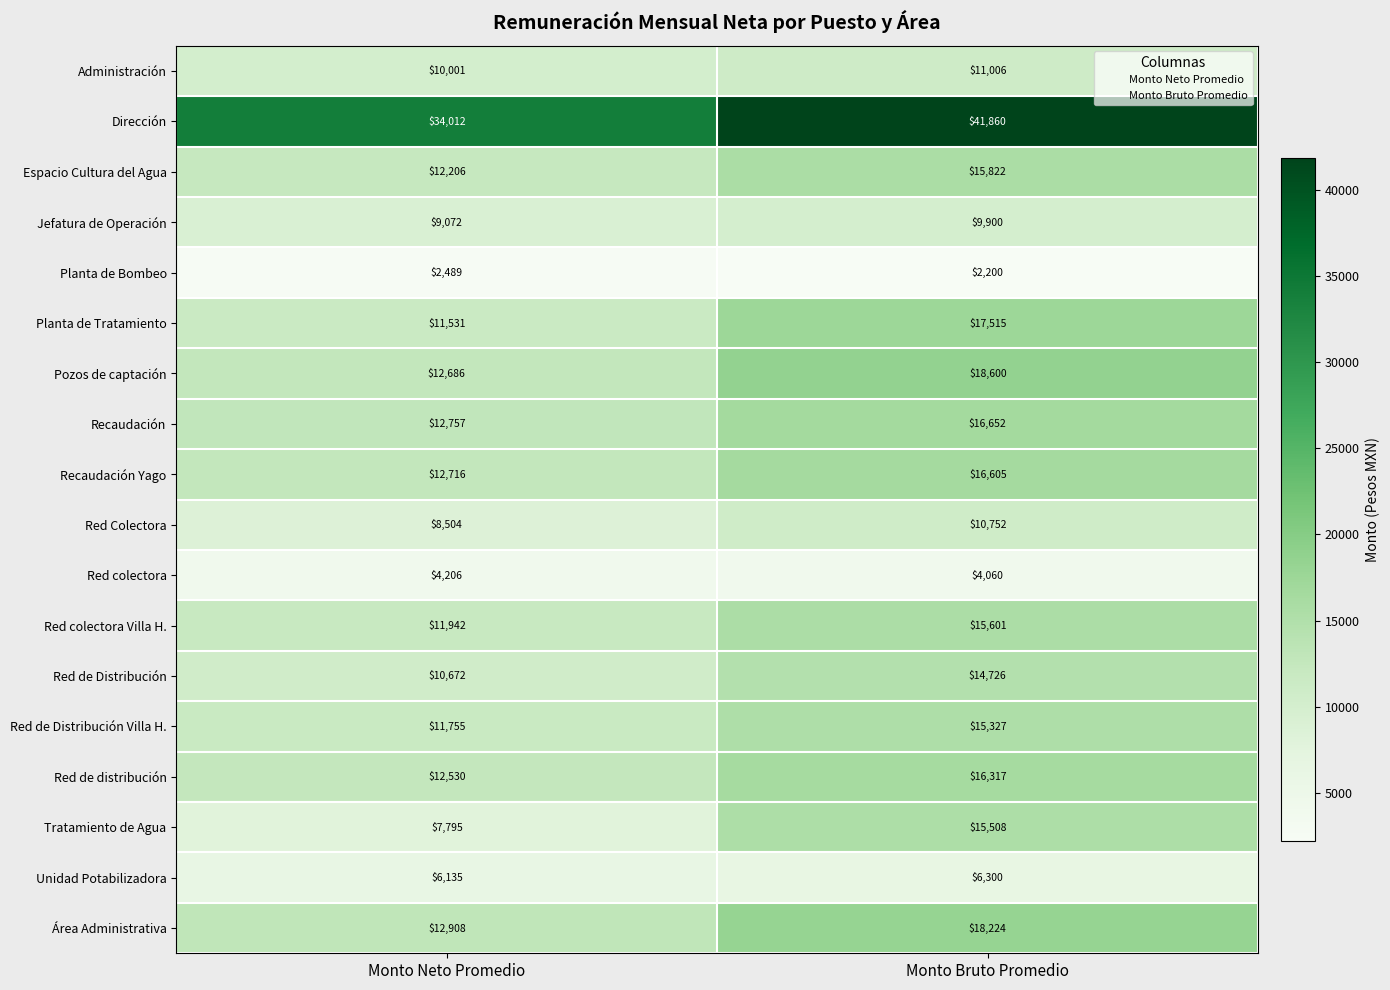

Read the Pozos de captación value at Monto Neto Promedio.

12686